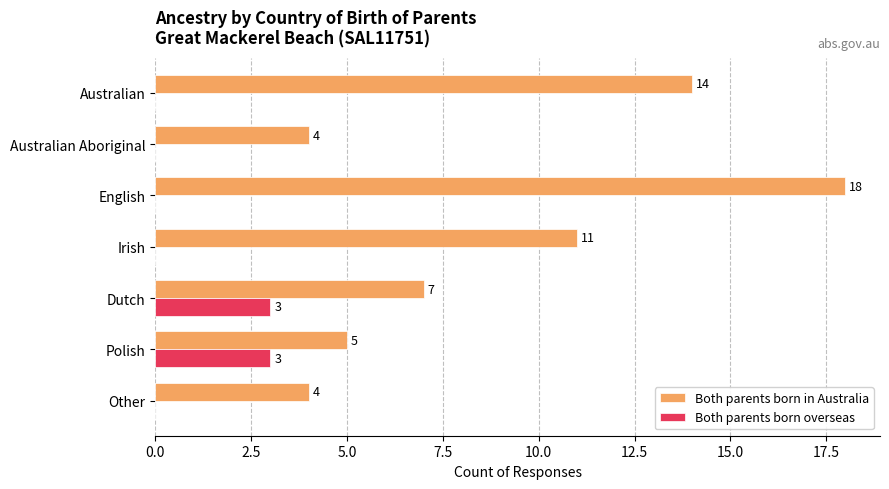

True or false: Both parents born overseas has a value of -1 at Australian Aboriginal.

False